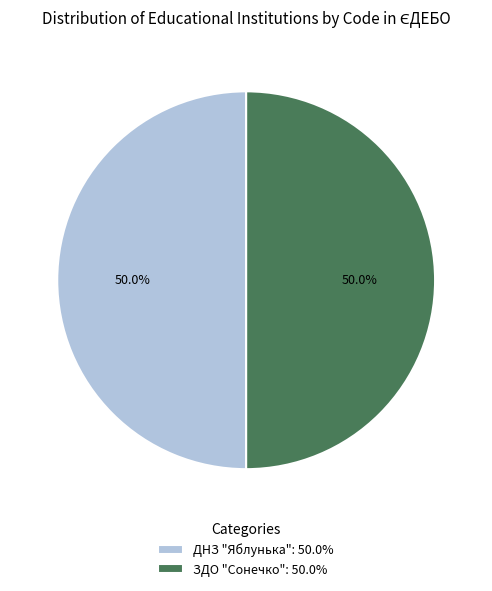

What percentage do ЗДО "Сонечко" and ДНЗ "Яблунька" together represent?

100.0%